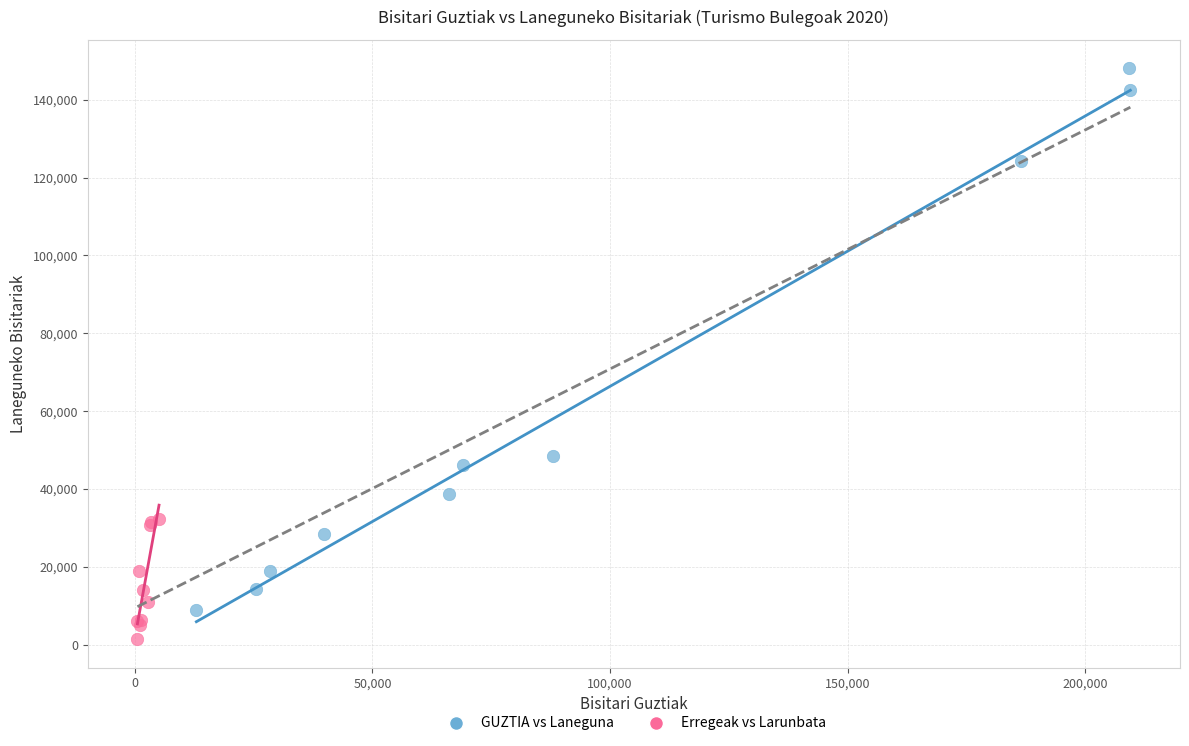

Which series reaches the maximum Y coordinate?

GUZTIA vs Laneguna